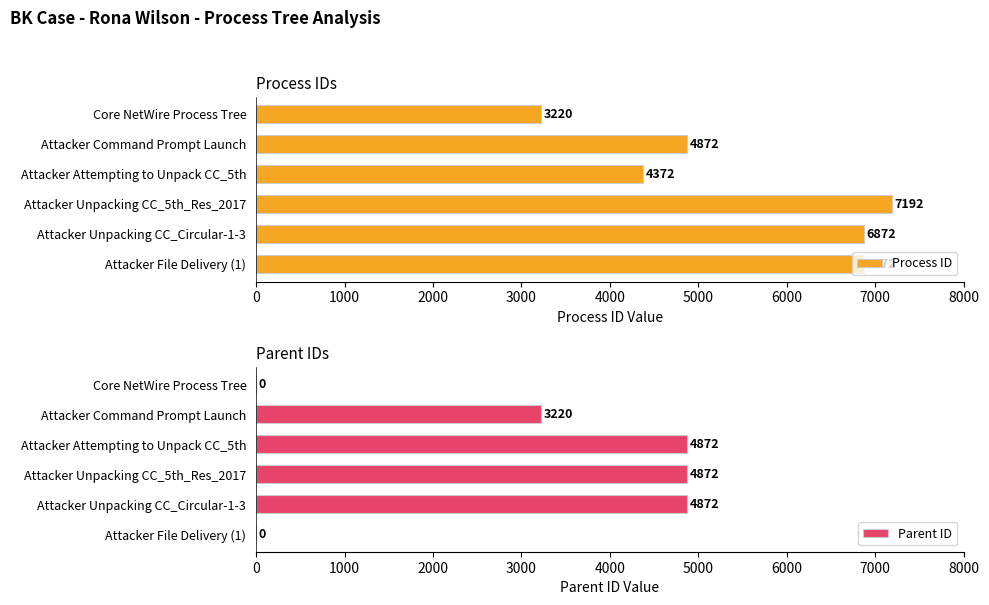

At which label is Process ID closest to 5206?

Attacker Command Prompt Launch